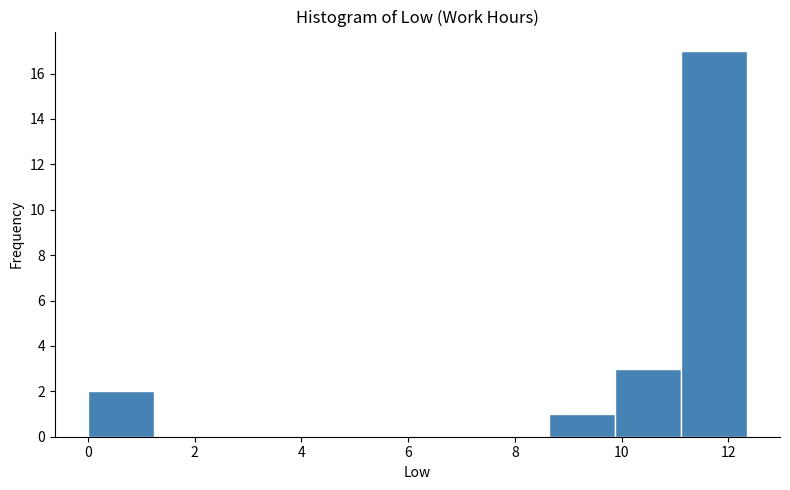

Reading left to right, transcribe this chart: for each bar, give the range it covers on the x-axis and its height. Neither the bar edges nor the heights are printed on the chart, so give them approximately, as read against the axes.

0.0 to 1.2: 2
1.2 to 2.4: 0
2.4 to 3.8: 0
3.8 to 5.0: 0
5.0 to 6.2: 0
6.2 to 7.4: 0
7.4 to 8.6: 0
8.6 to 9.8: 1
9.8 to 11.2: 3
11.2 to 12.4: 17